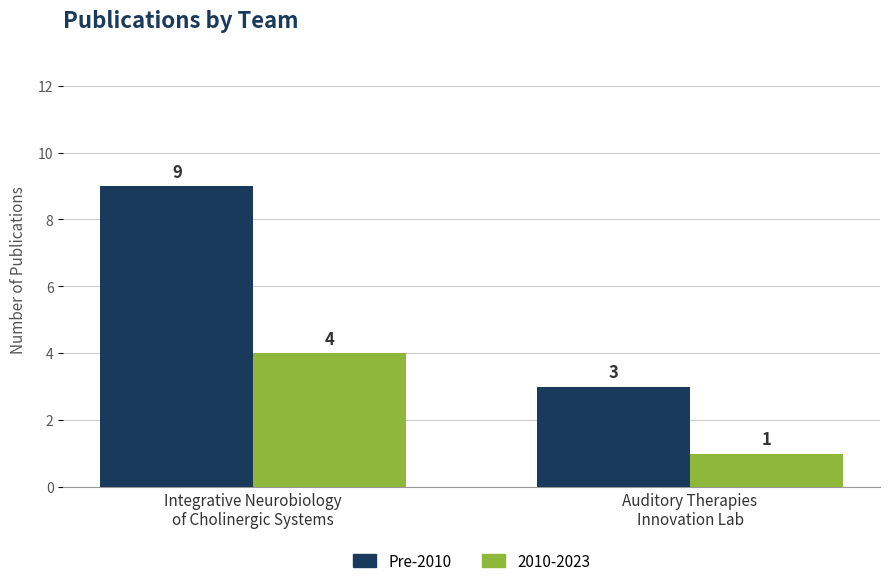

Reading left to right, transcribe all the data shown in this chart.

Pre-2010: 9	3
2010-2023: 4	1